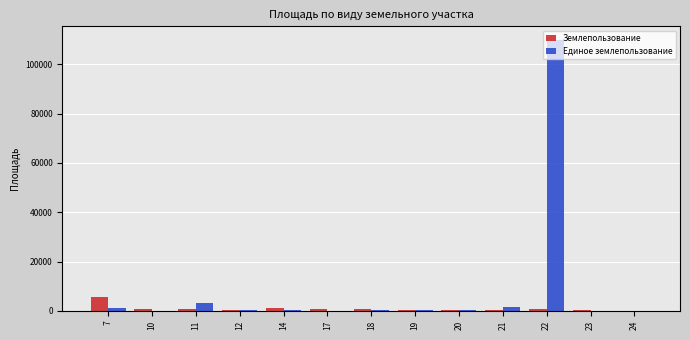

What is the sum of all Единое землепользование values?

117847.5